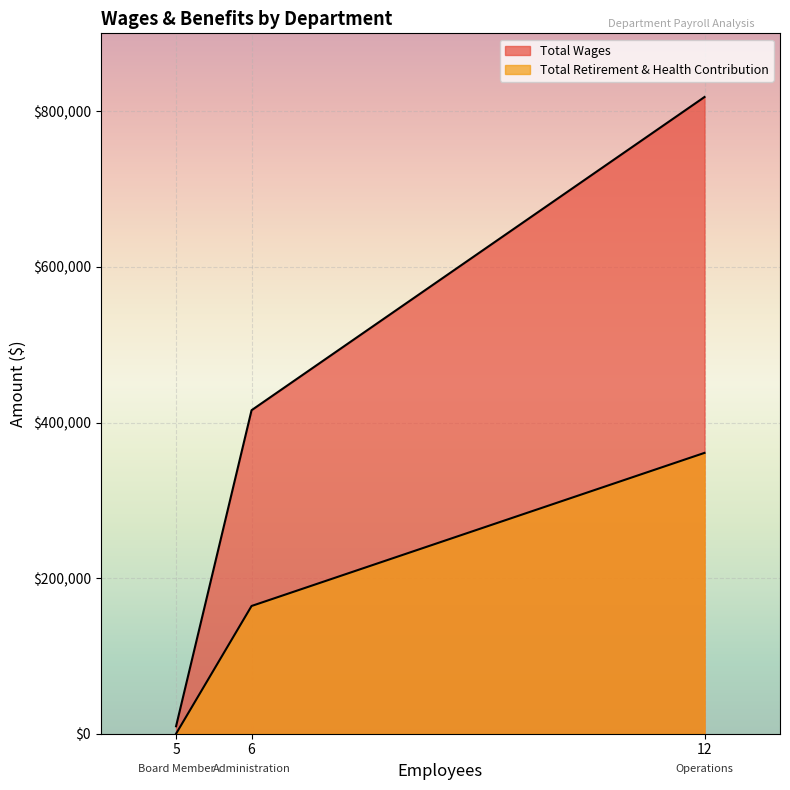

How many data points in Total Wages are less than 415867?

1